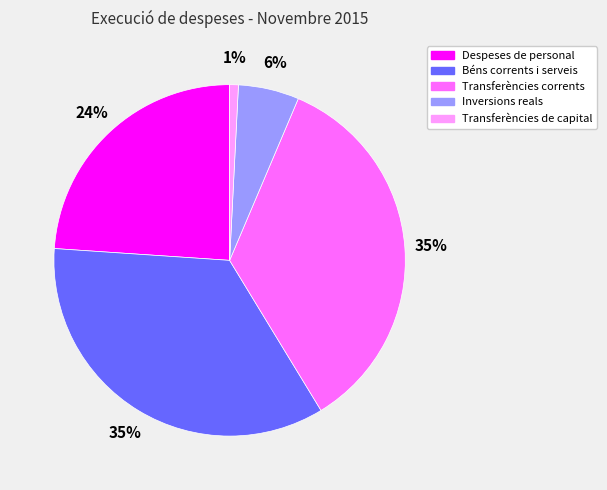

To the nearest percent, what is the difference between the largest and smallest slice percentages?

34%